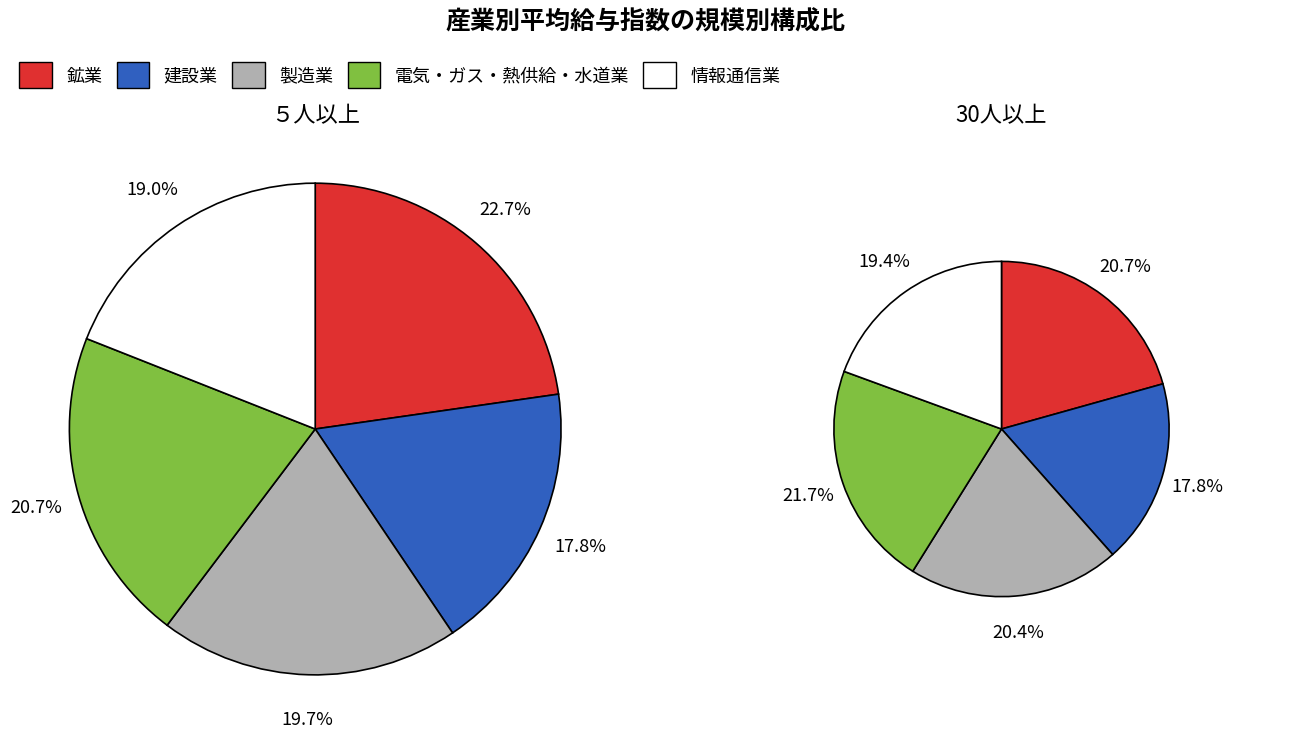

Does any single category account for the majority?

No